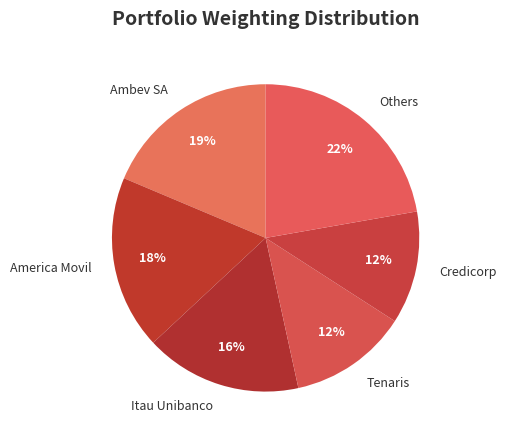

To the nearest percent, what portion does America Movil represent?

18%